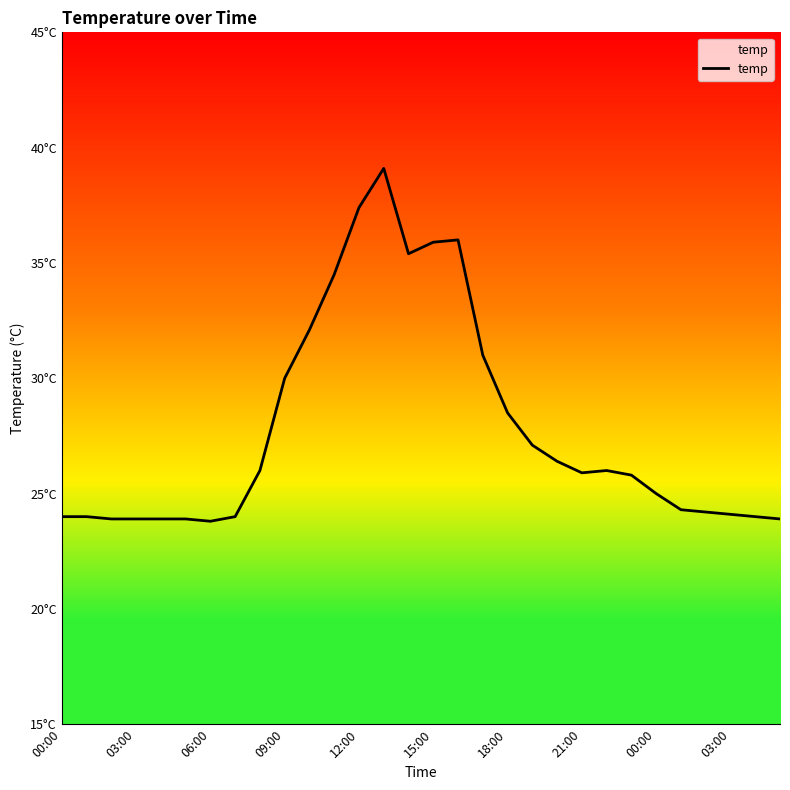

Does the chart display data point markers on the line(s)?

No